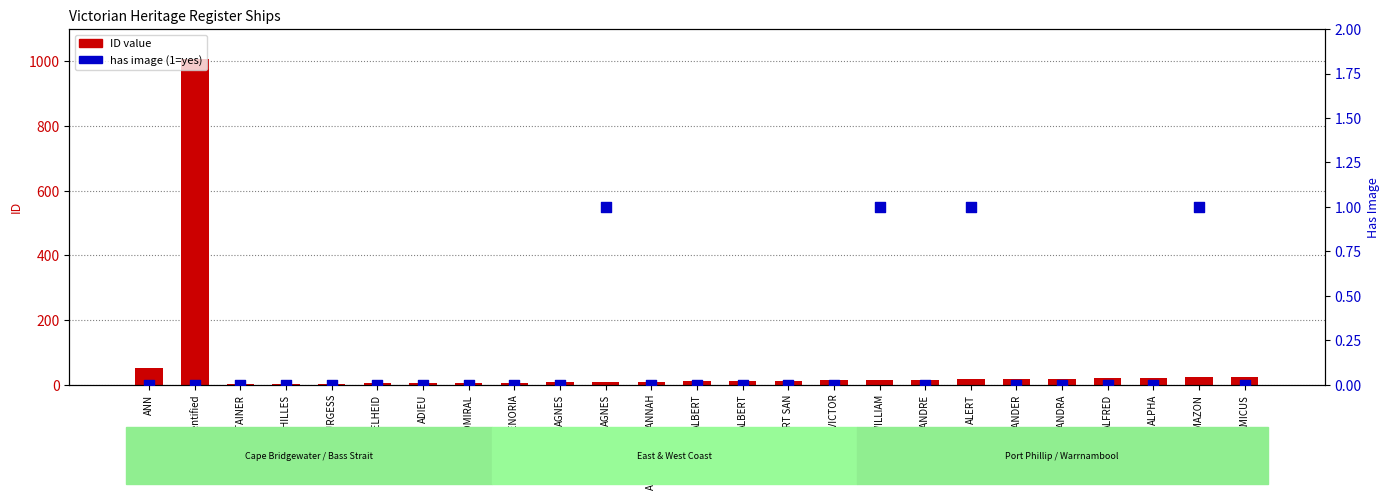

At how many categories does at least one series exceed 791?

1